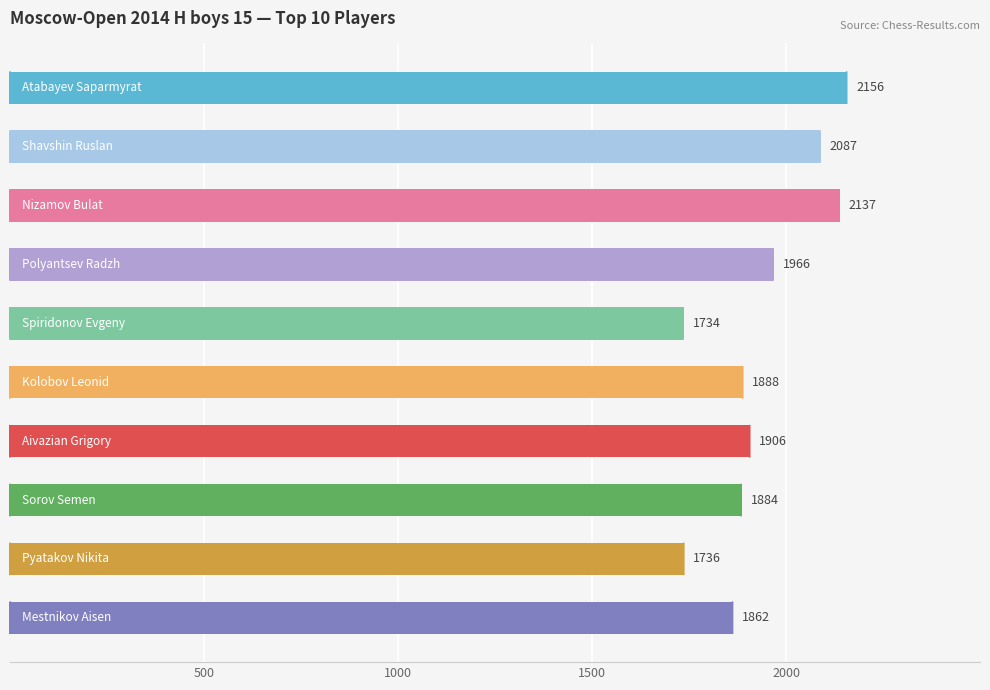

What is the greatest value displayed?

2156